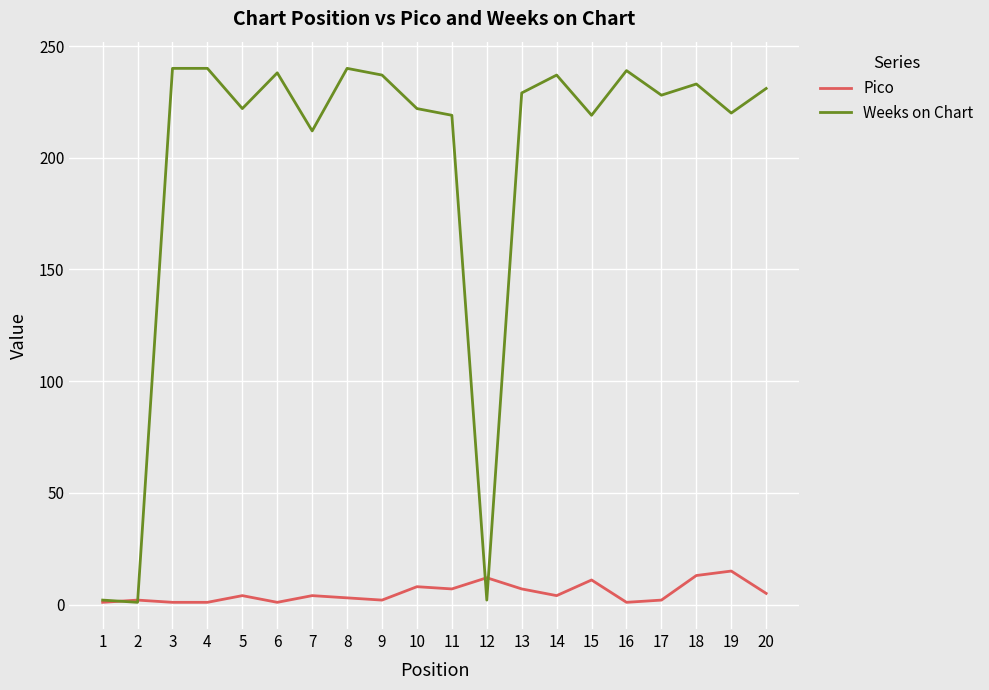

Which series has the largest range (max minus min)?

Weeks on Chart